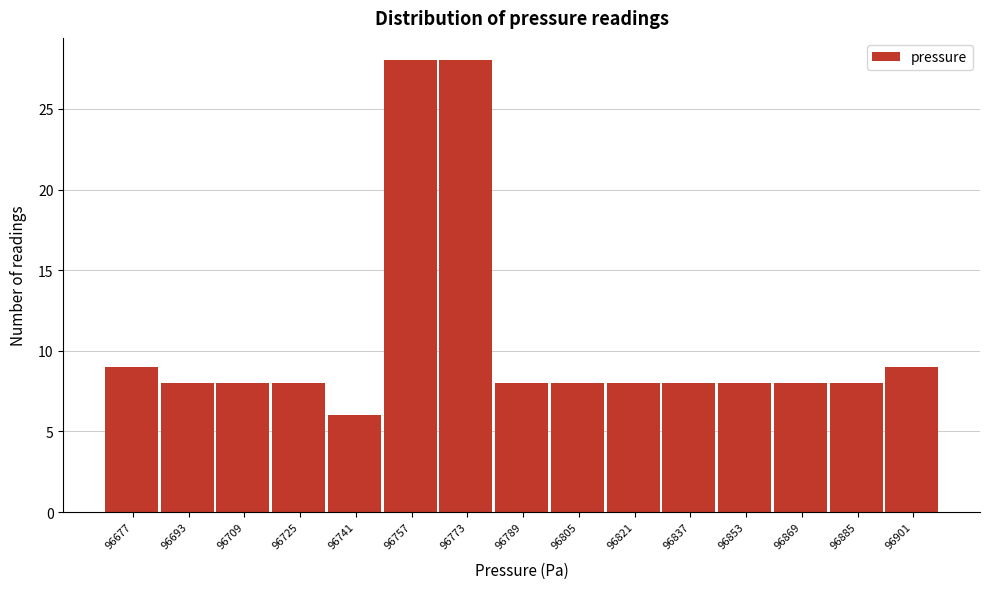

Reading left to right, transcribe all the data shown in this chart.

96677=9	96693=8	96709=8	96725=8	96741=6	96757=28	96773=28	96789=8	96805=8	96821=8	96837=8	96853=8	96869=8	96885=8	96901=9